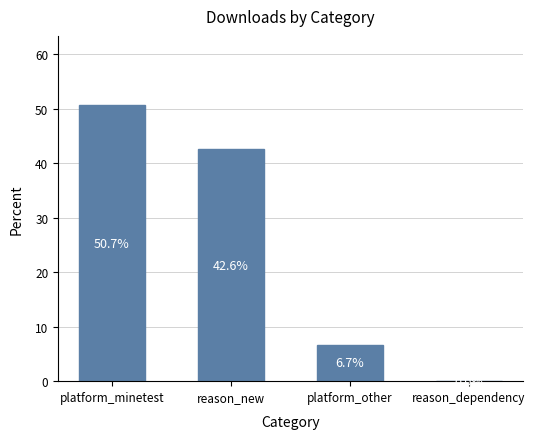

At which category does the chart reach its peak across all series?

platform_minetest